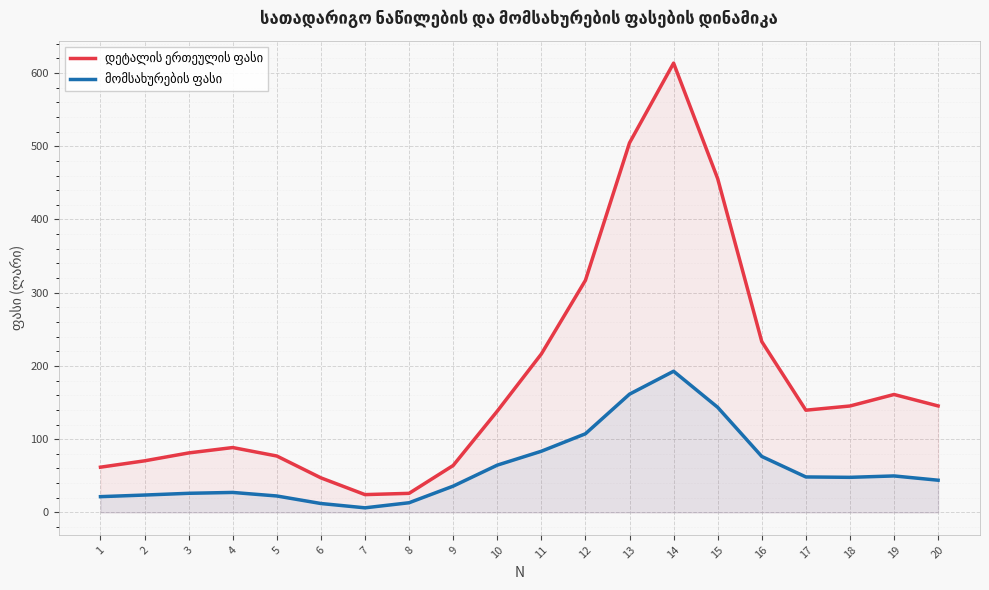

Reading left to right, list all the values displayed in this chart.

დეტალის ერთეულის ფასი: 61.8	70.5	81.2	88.6	77.0	47.2	24.3	26.1	64.1	138.3	216.4	316.9	504.6	613.5	455.8	233.3	139.6	145.3	161.0	145.4
მომსახურების ფასი: 21.5	23.7	26.1	27.3	22.5	12.2	6.3	13.2	35.9	64.6	83.5	107.4	161.5	192.8	143.5	76.4	48.5	47.9	49.8	44.0